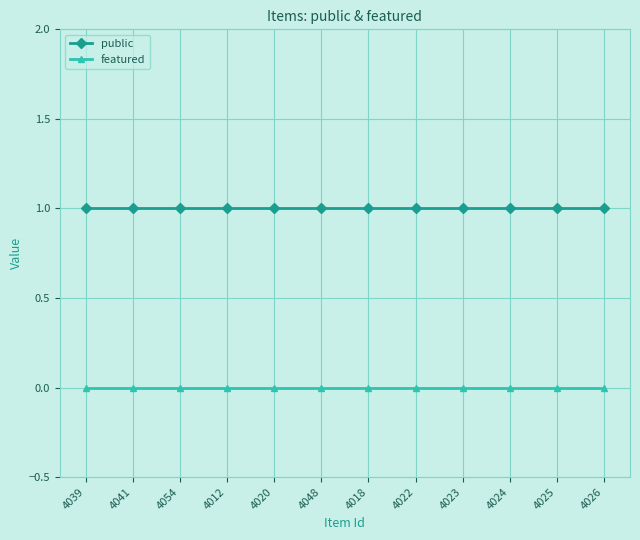

Reading left to right, list all the values displayed in this chart.

public: 1	1	1	1	1	1	1	1	1	1	1	1
featured: 0	0	0	0	0	0	0	0	0	0	0	0